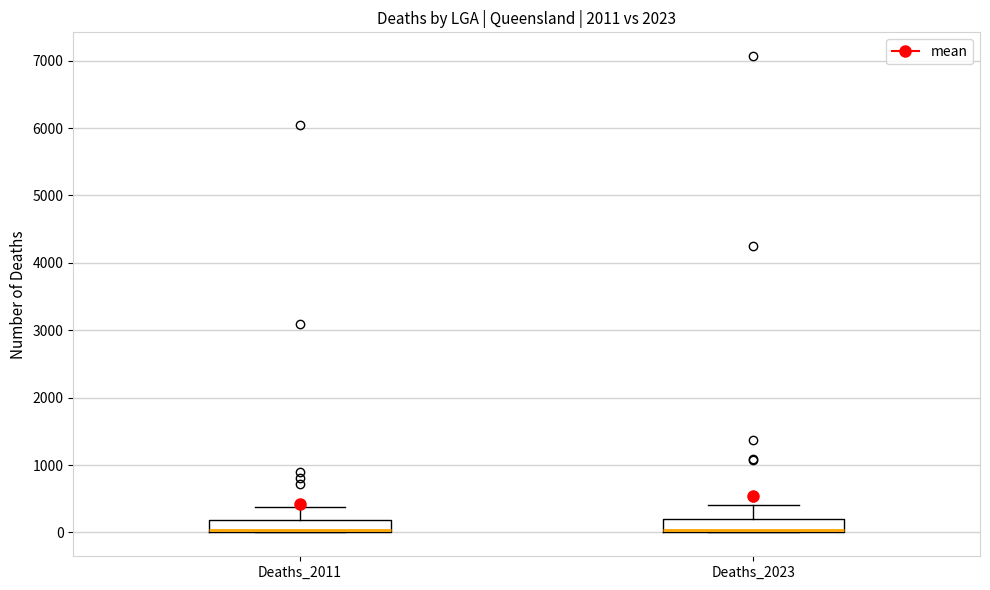

Where is the upper edge of the box for Deaths_2023 on the y-axis? The values are not printed on the chart, so give them approximately, as read against the axis.

200